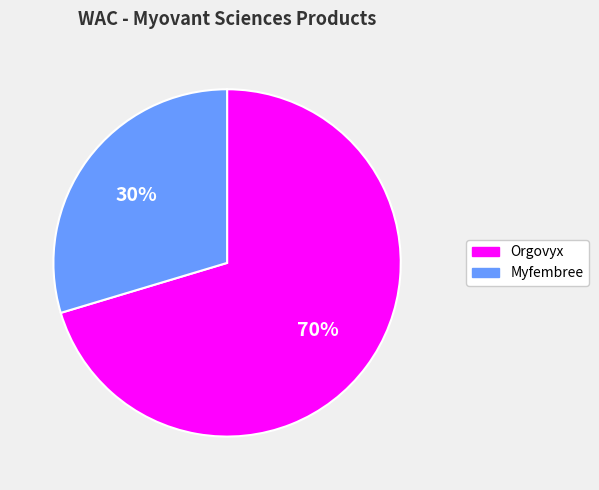

Is there any slice that represents more than half of the pie?

Yes